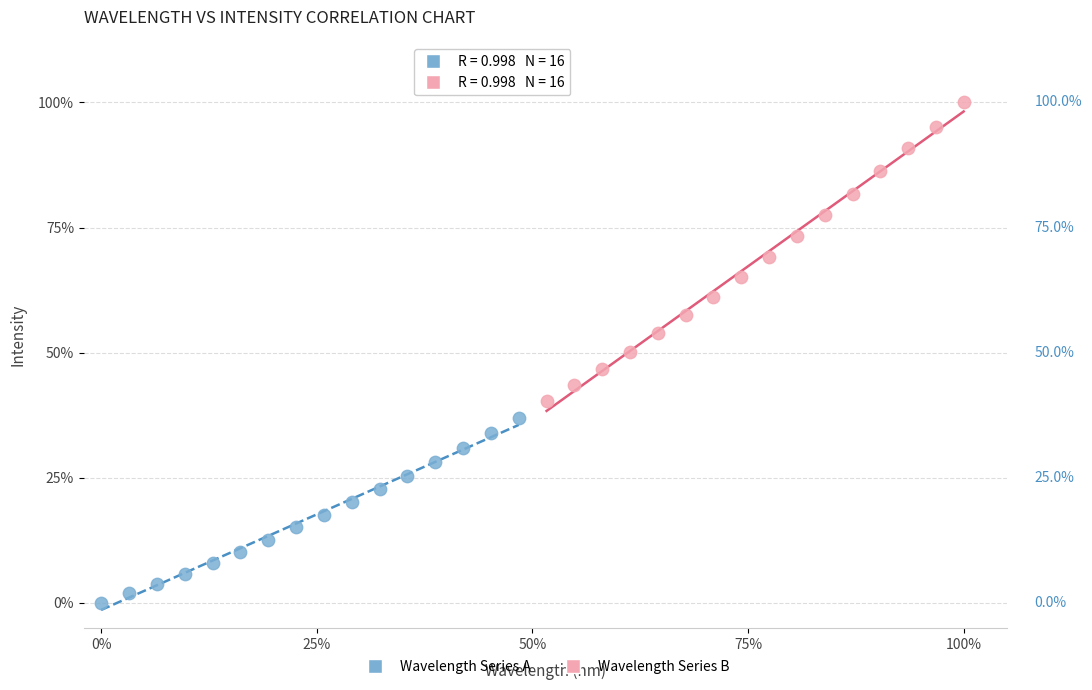

What are all the series names shown in the legend?

Wavelength Series A, Wavelength Series B